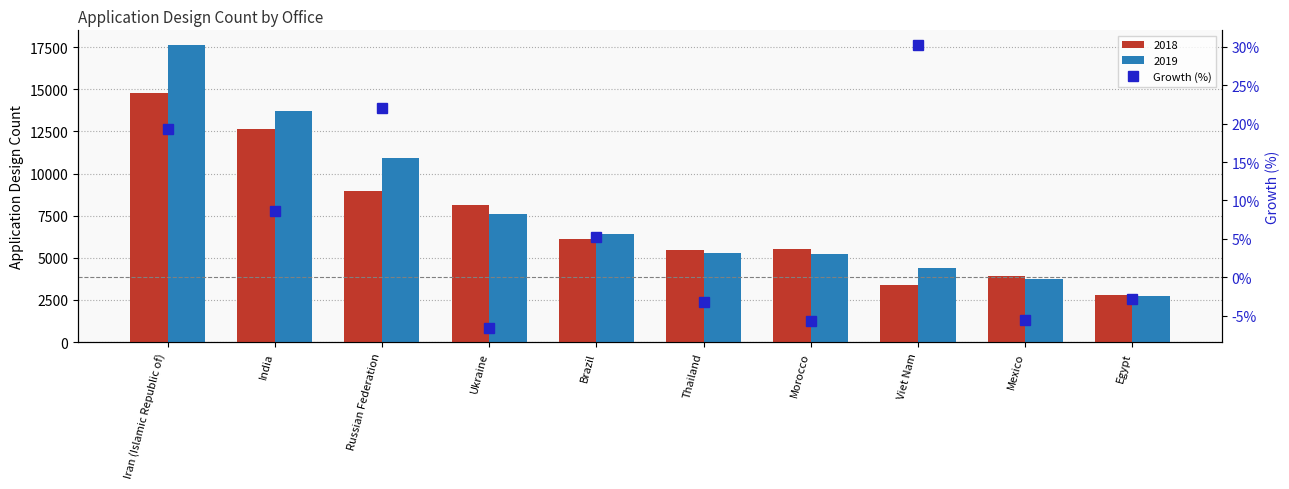

Does the chart contain any negative values?

Yes